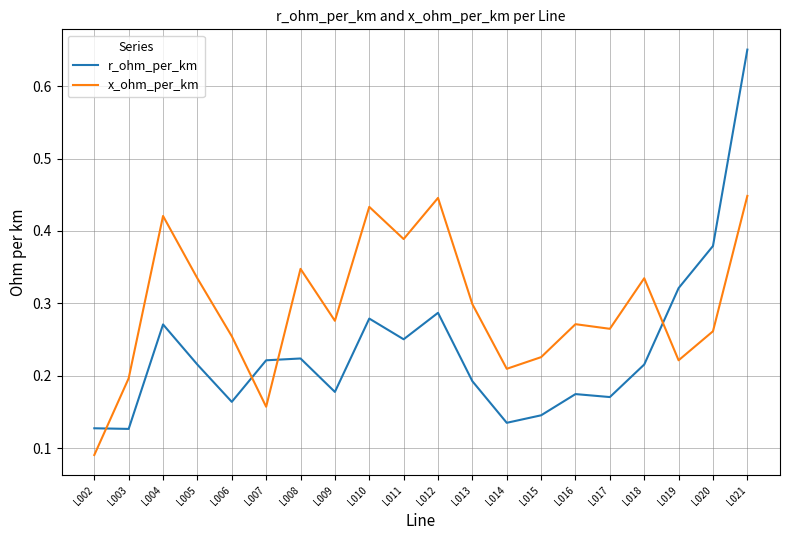

Is it true that r_ohm_per_km equals 0.2 at L006?

True